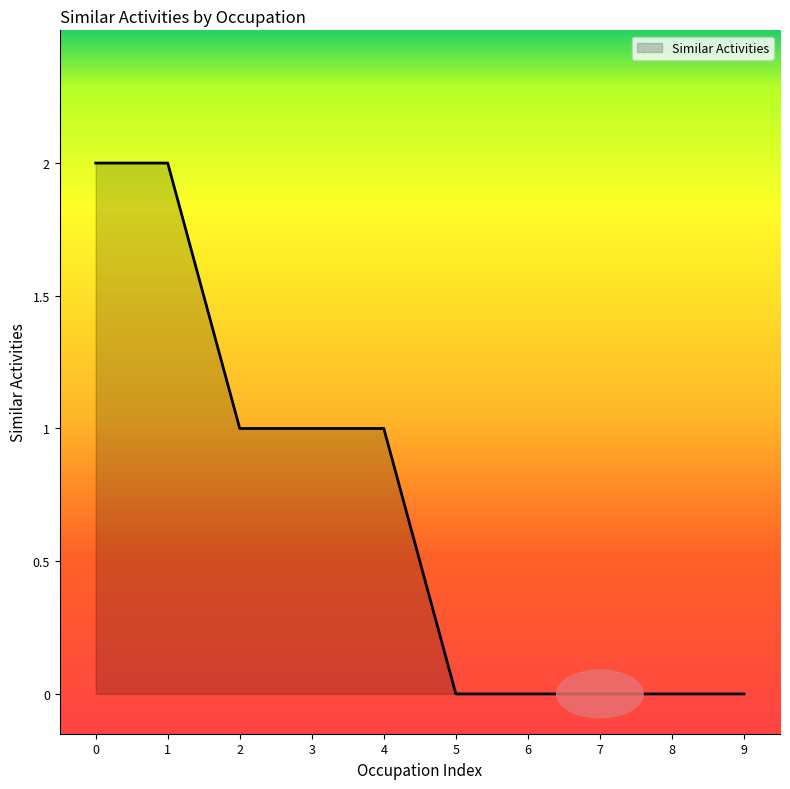

Does the chart have visible grid lines?

No